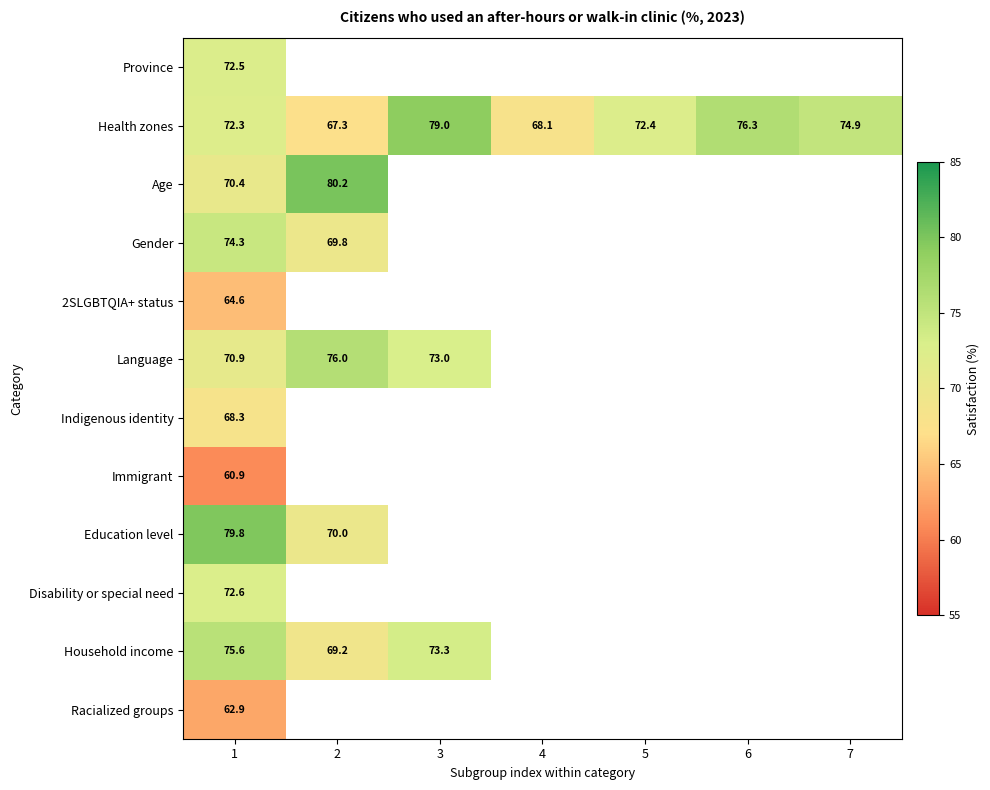

Is the value of Immigrant at 1 greater than the value of Household income at 1?

No